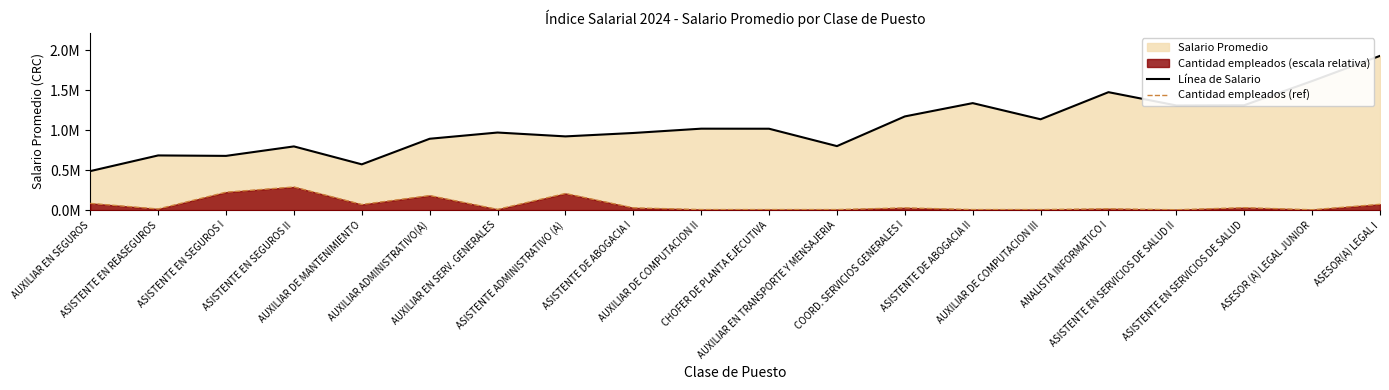

What is the value of the Línea de Salario point at the 16th from the left?

1474901.7